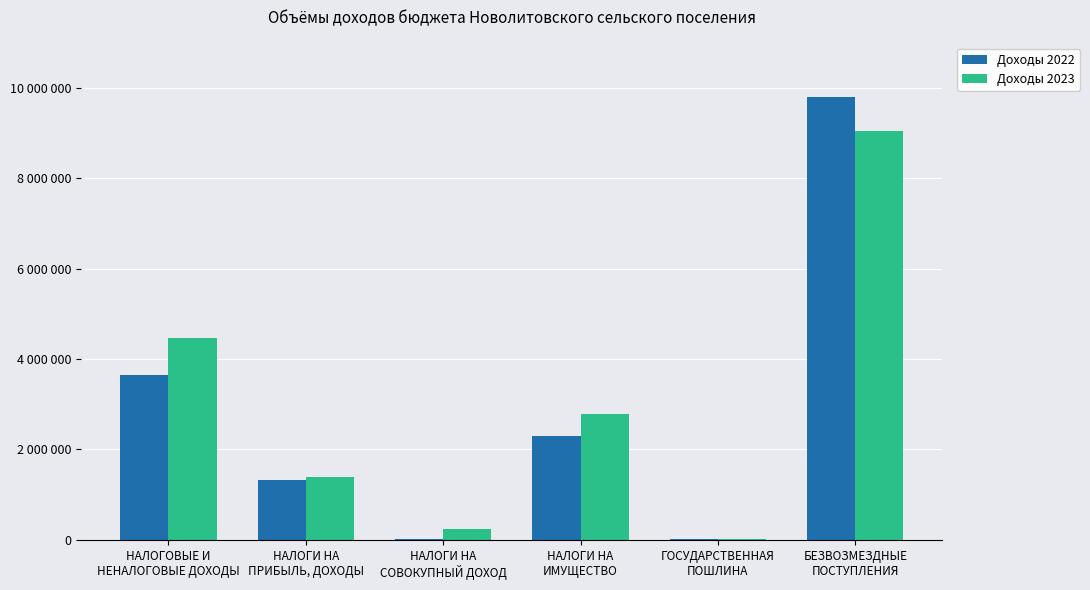

Reading right to left, extract all data points from this chart.

Доходы 2022: БЕЗВОЗМЕЗДНЫЕ
ПОСТУПЛЕНИЯ=9794544.0	ГОСУДАРСТВЕННАЯ
ПОШЛИНА=20000.0	НАЛОГИ НА
ИМУЩЕСТВО=2295000.0	НАЛОГИ НА
СОВОКУПНЫЙ ДОХОД=16000.0	НАЛОГИ НА
ПРИБЫЛЬ, ДОХОДЫ=1323265.0	НАЛОГОВЫЕ И
НЕНАЛОГОВЫЕ ДОХОДЫ=3654265.0
Доходы 2023: БЕЗВОЗМЕЗДНЫЕ
ПОСТУПЛЕНИЯ=9051691.9	ГОСУДАРСТВЕННАЯ
ПОШЛИНА=20000.0	НАЛОГИ НА
ИМУЩЕСТВО=2789000.0	НАЛОГИ НА
СОВОКУПНЫЙ ДОХОД=250000.0	НАЛОГИ НА
ПРИБЫЛЬ, ДОХОДЫ=1395265.0	НАЛОГОВЫЕ И
НЕНАЛОГОВЫЕ ДОХОДЫ=4454265.0